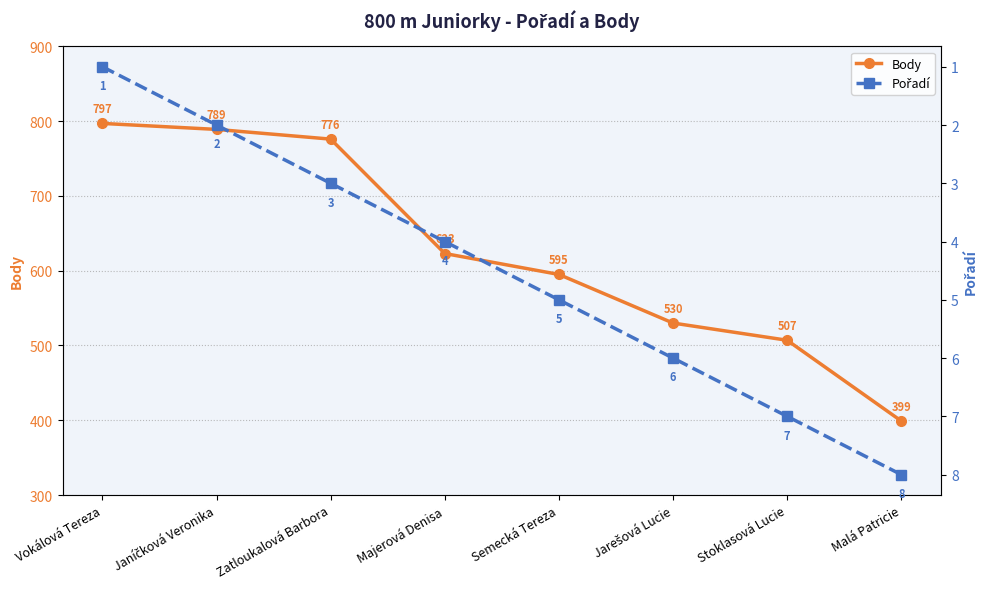

Which series has the largest range (max minus min)?

Body